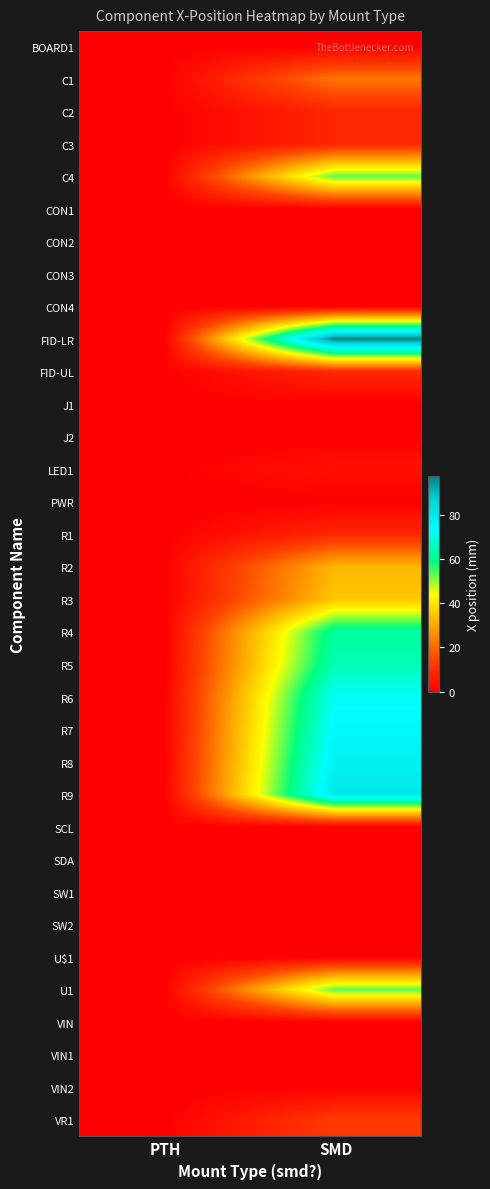

At which category is the sum across all series the highest?

SMD